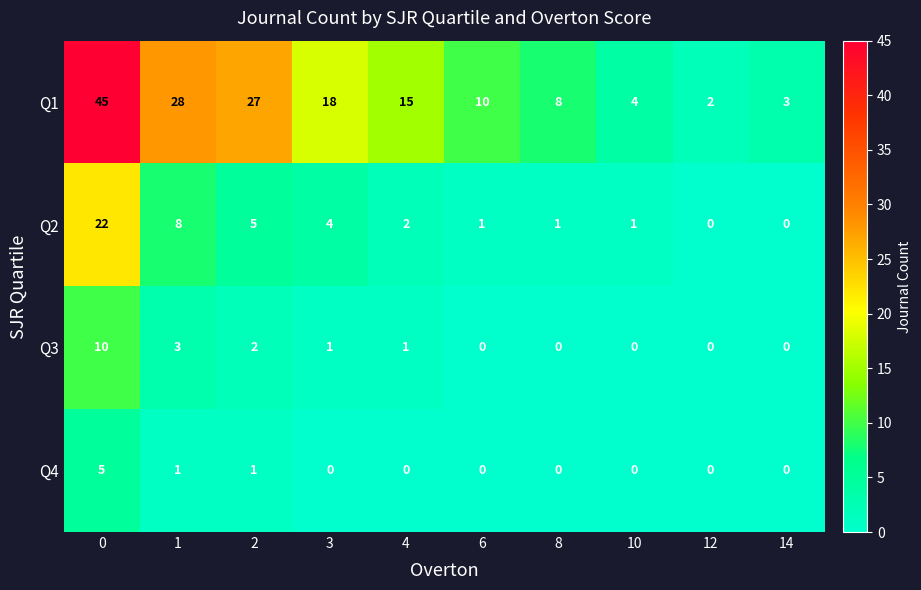

What is the difference between the highest and lowest values at 2?

26